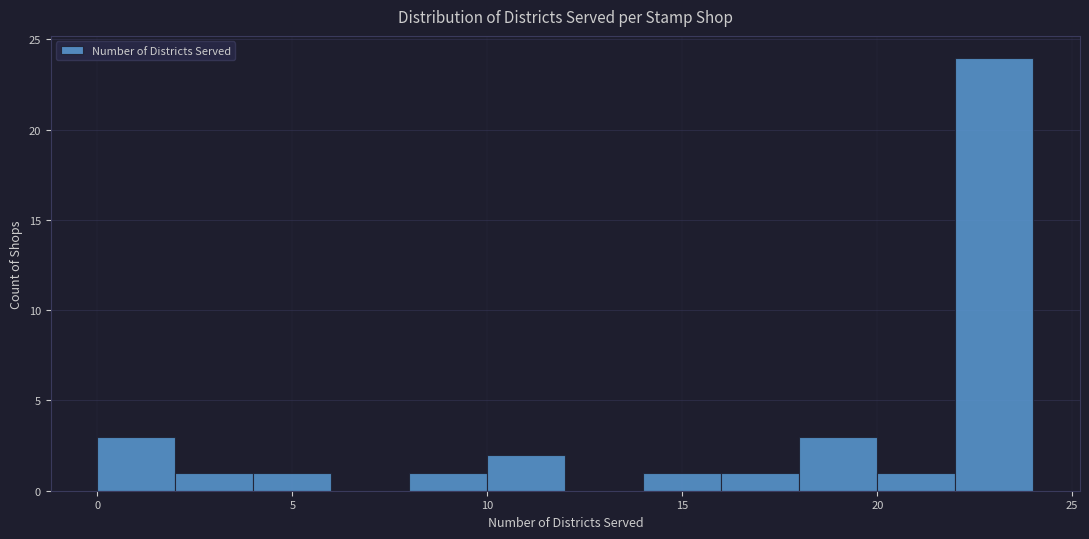

How tall is the bar that spans 2 to 4 on the x-axis? The values are not printed on the chart, so give them approximately, as read against the axis.

1